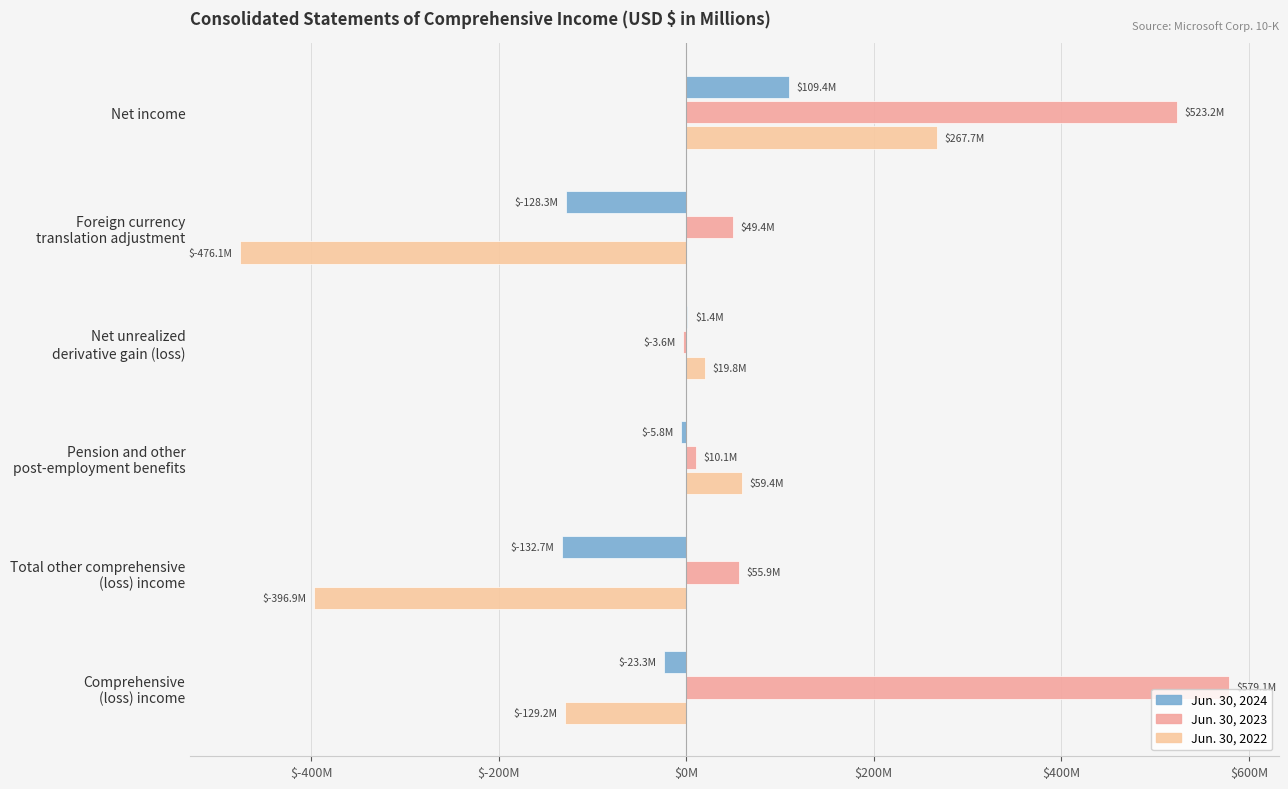

What is the smallest value displayed?

-476.1